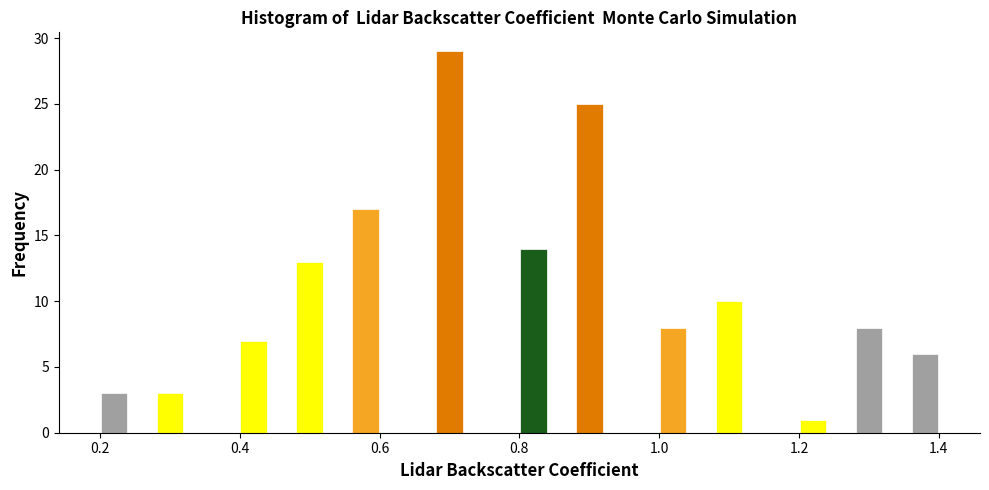

Read against the x-axis, roughly where is the centre of the tallest bar?

0.70